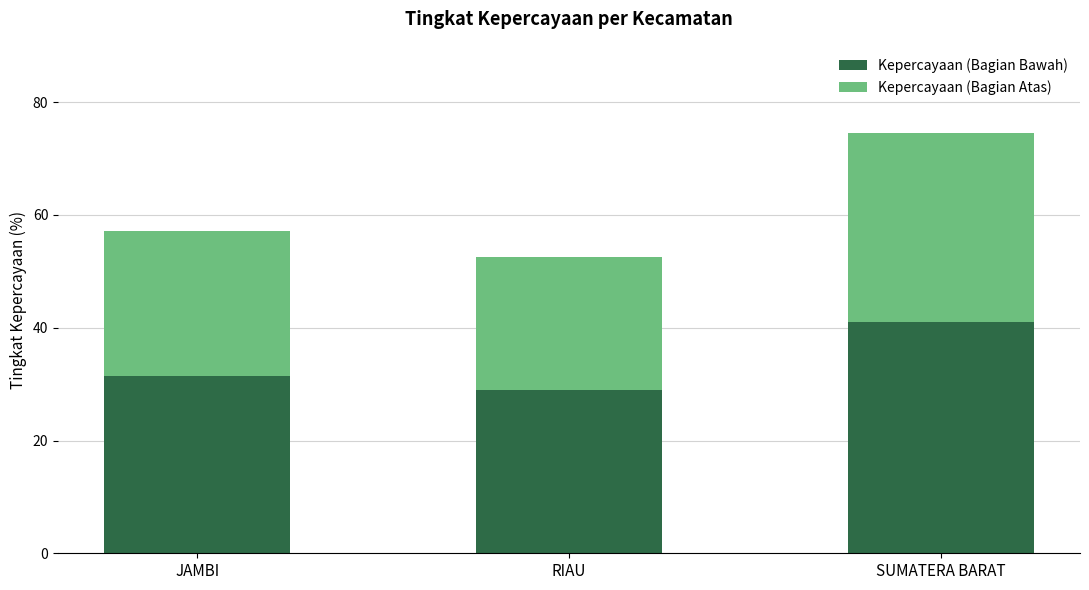

At which category is the sum across all series the highest?

SUMATERA BARAT